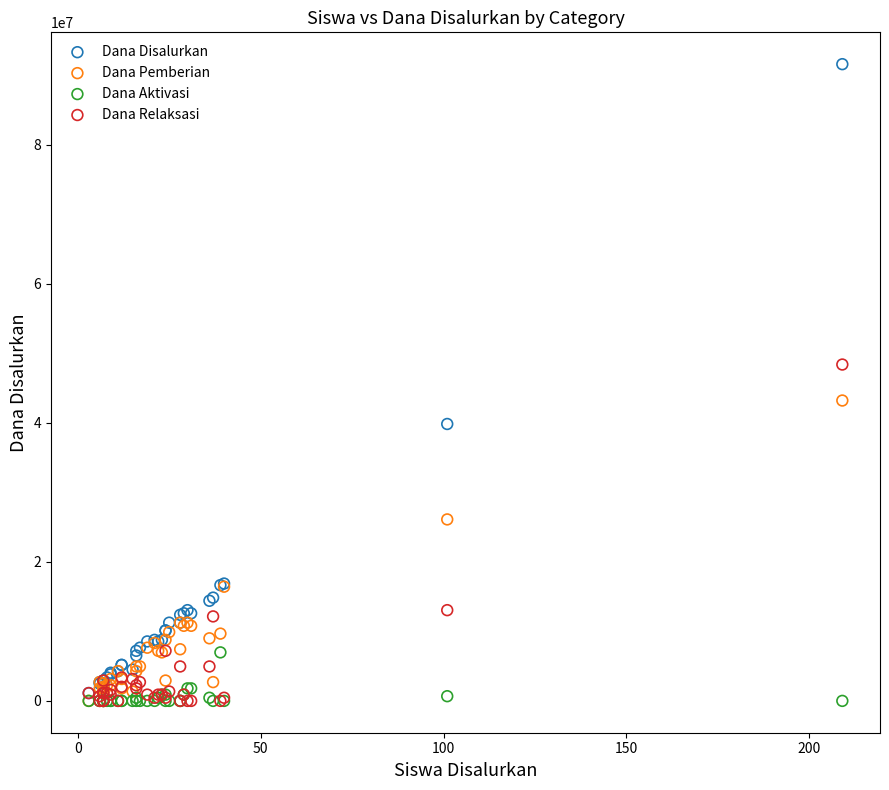

What are all the series names shown in the legend?

Dana Disalurkan, Dana Pemberian, Dana Aktivasi, Dana Relaksasi